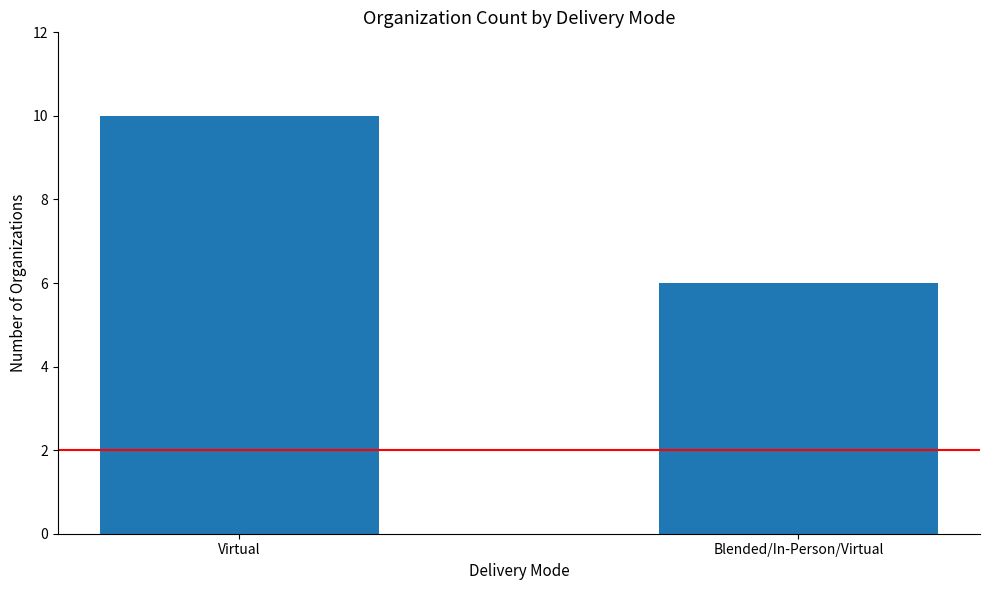

Which category has the lowest value across all series?

Blended/In-Person/Virtual